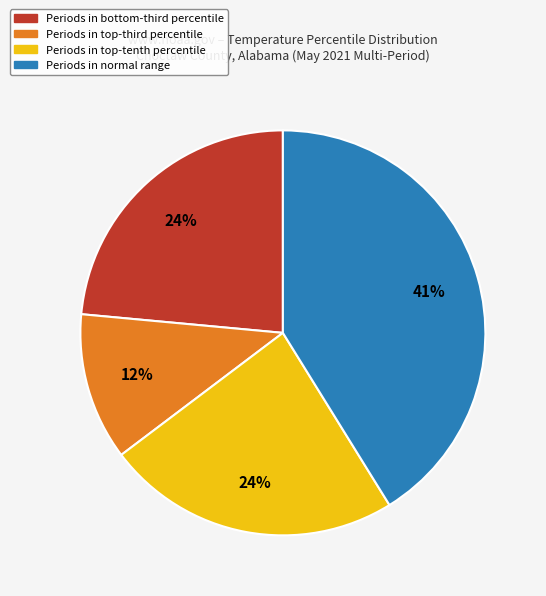

How many segments does this pie chart have?

4